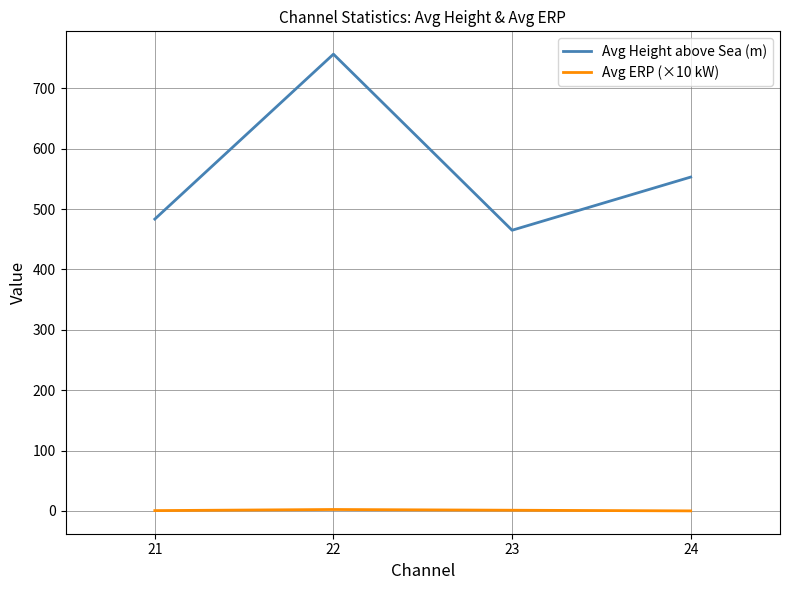

What is the lowest value of the Avg Height above Sea (m) series?

464.9